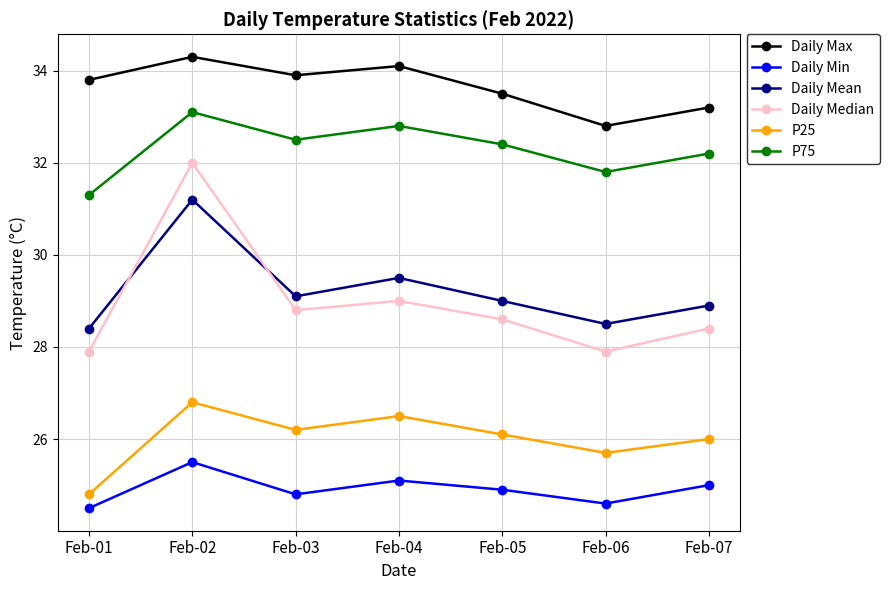

How many series are shown in this chart?

6